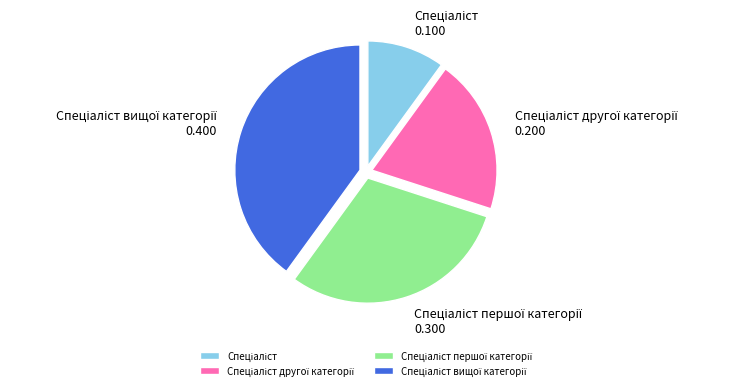

Is there a majority slice in this chart?

No